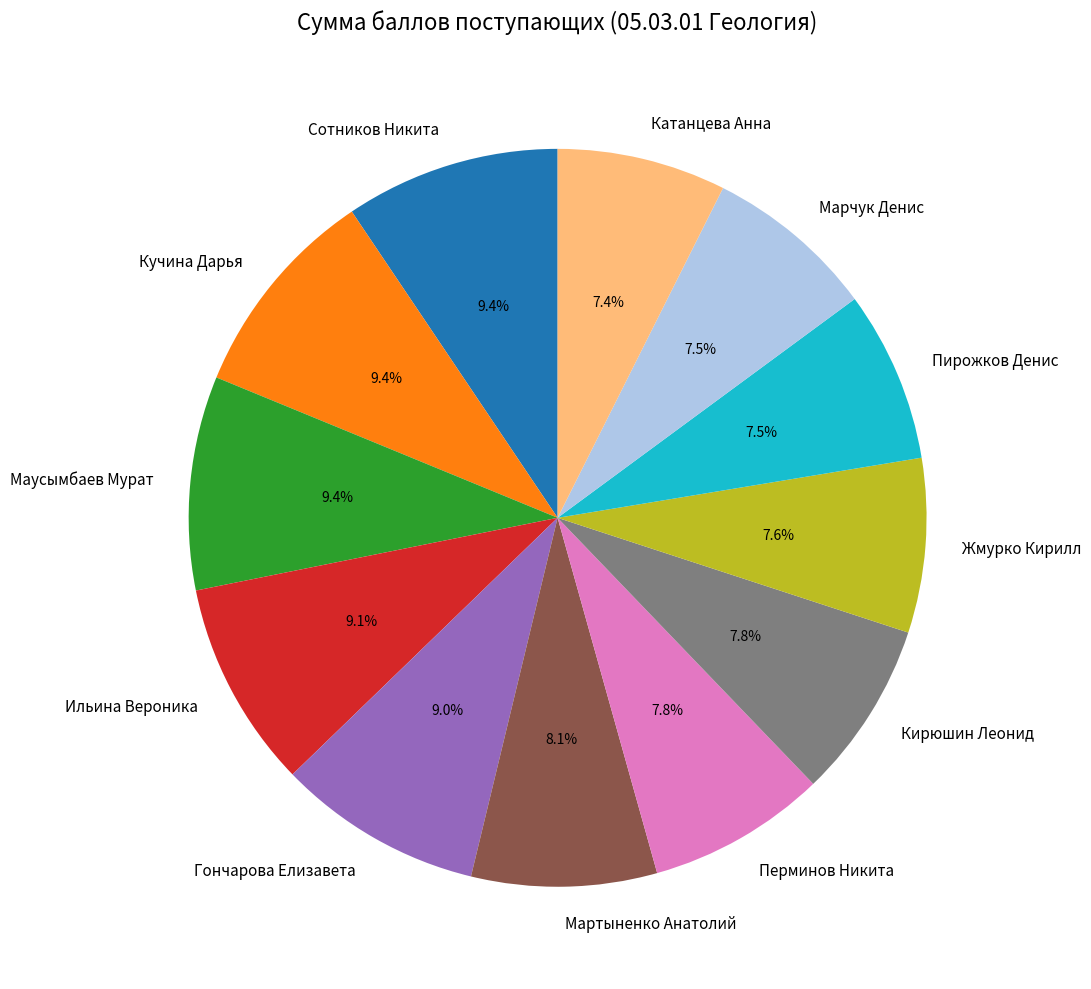

Count the number of slices in the pie.

12